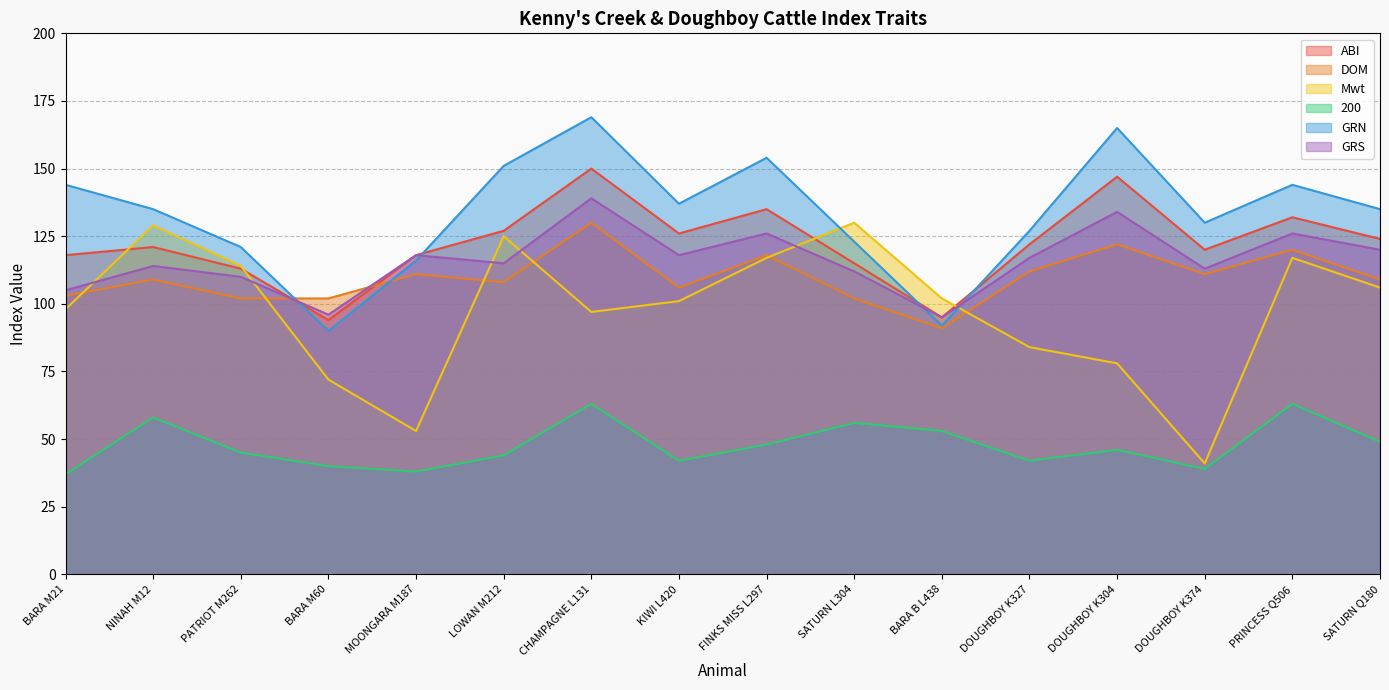

Count the number of categories in the chart.

16